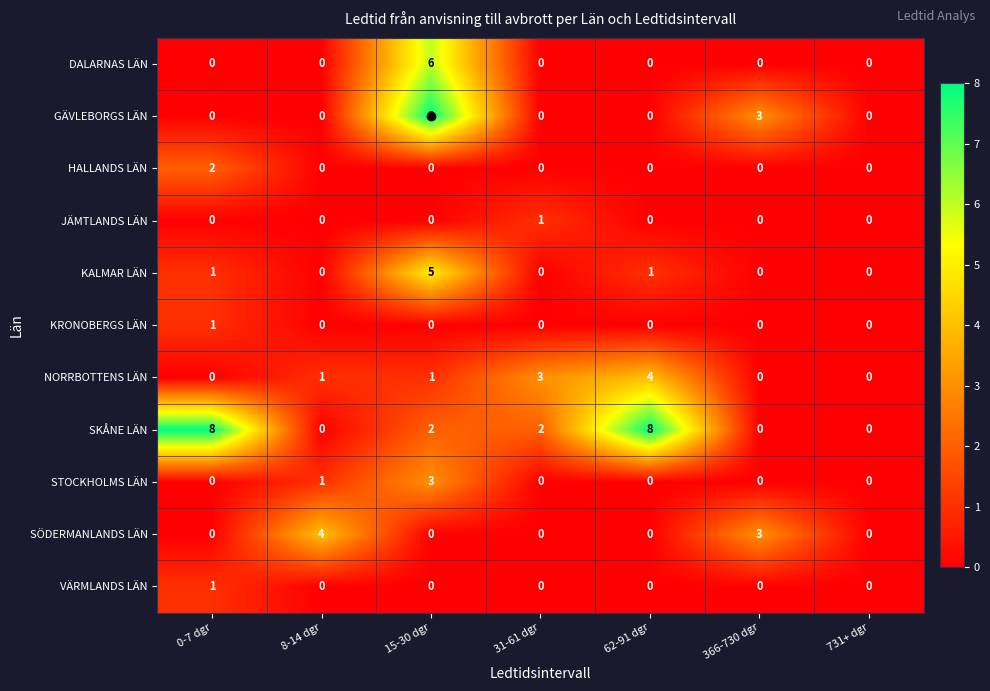

Which series has the largest total across all categories?

SKÅNE LÄN